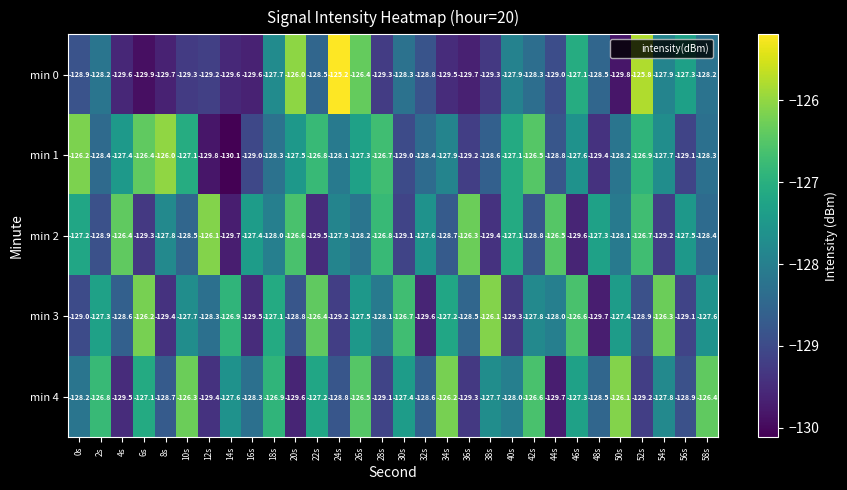

What is the average value of the min 4 series?

-127.9